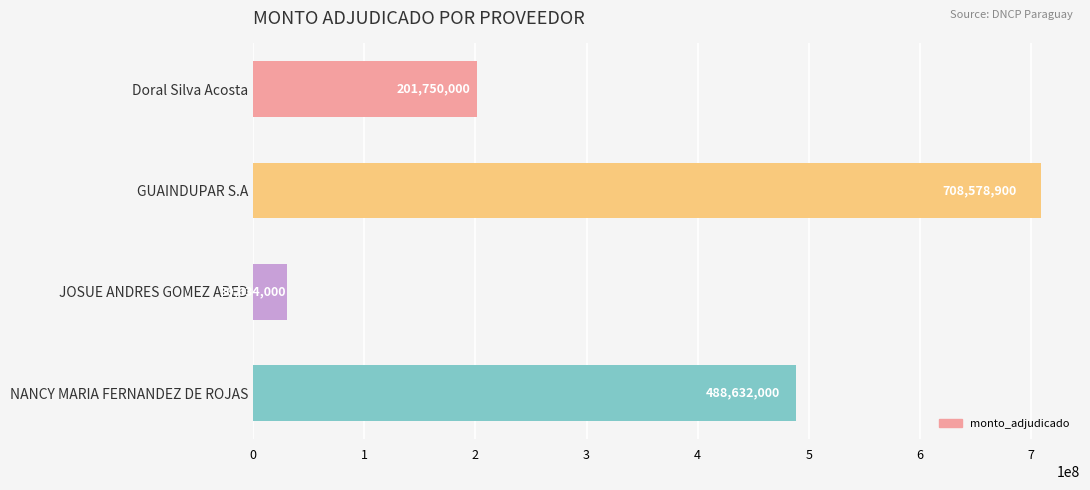

What position from the bottom is JOSUE ANDRES GOMEZ ABED?

2